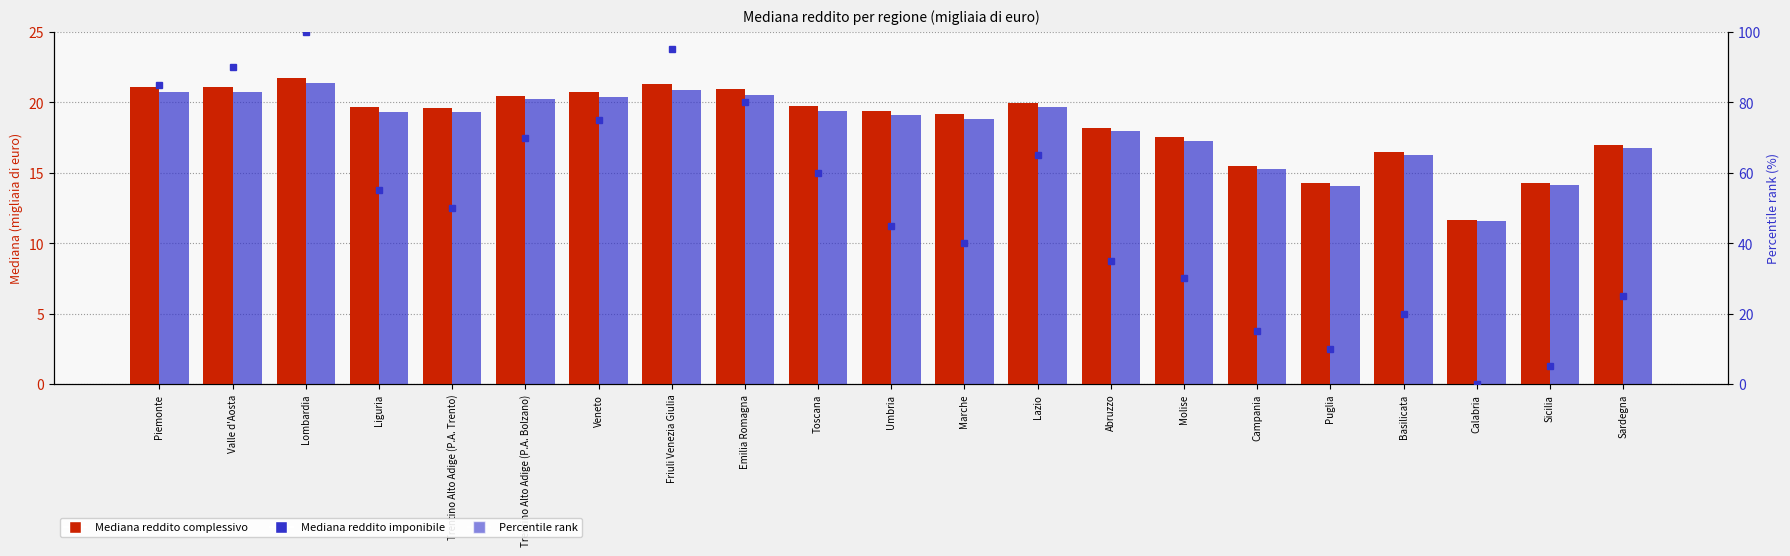

At which label does Mediana reddito imponibile first exceed 19?

Piemonte